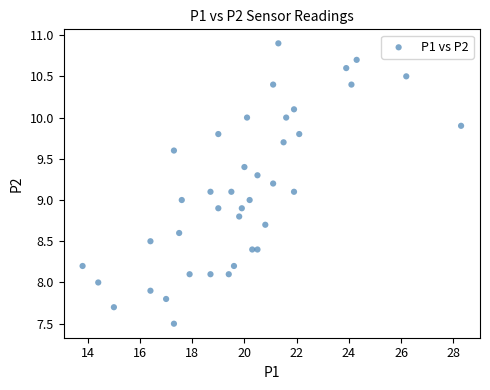

What is the range of Y values (max minus min)?

3.4